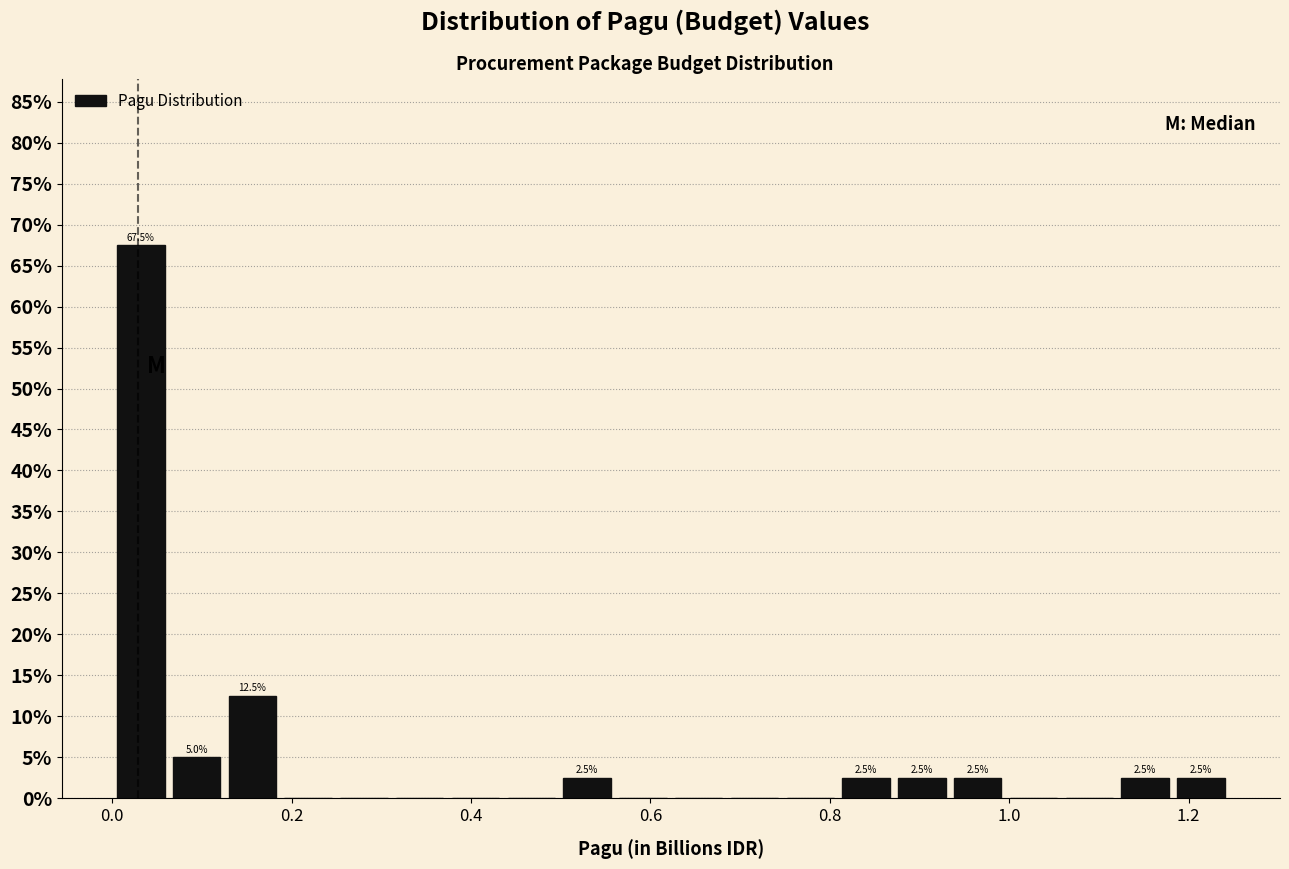

Read against the x-axis, roughly where is the centre of the tallest bar?

0.04